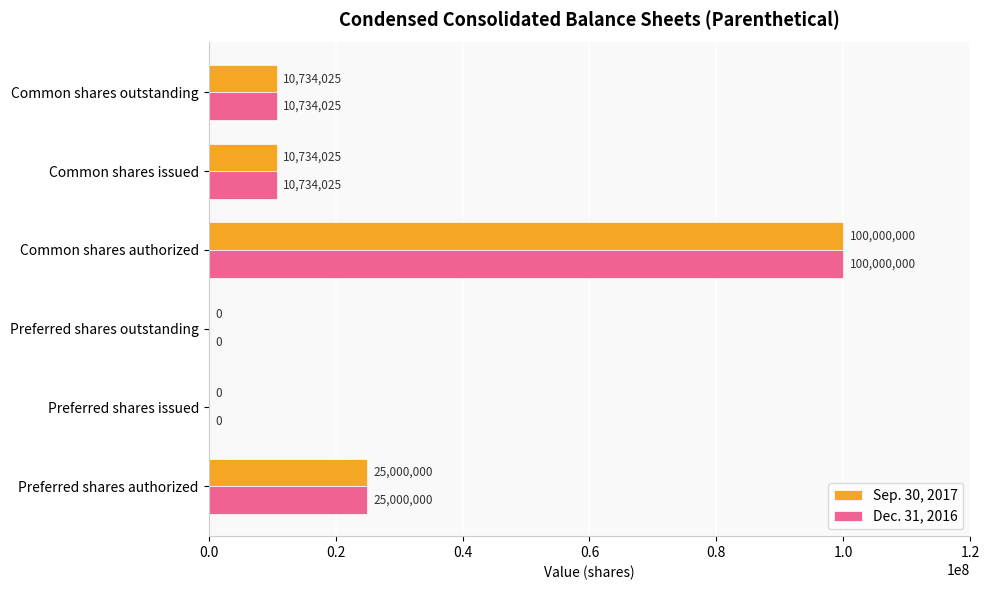

At which category is the sum across all series the highest?

Common shares authorized